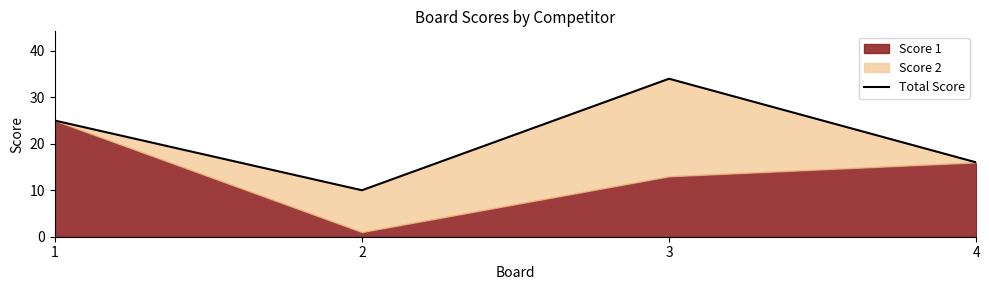

Reading left to right, list all the values displayed in this chart.

25	10	34	16